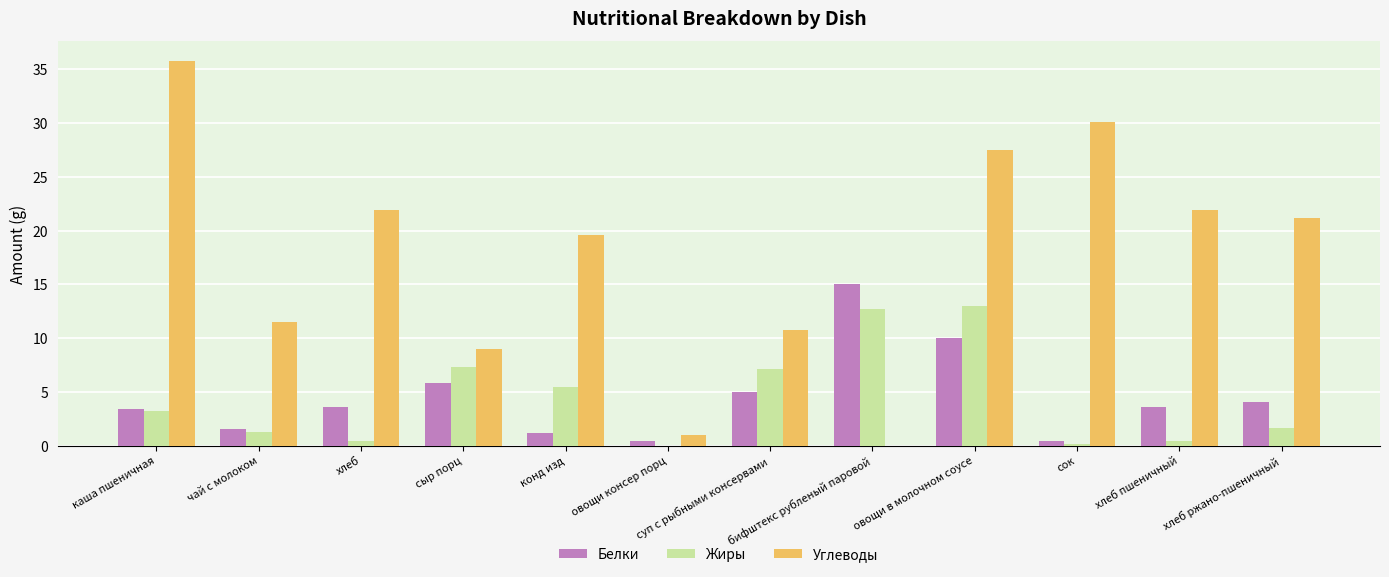

Between бифштекс рубленый паровой and хлеб пшеничный, which series saw the biggest shift?

Углеводы